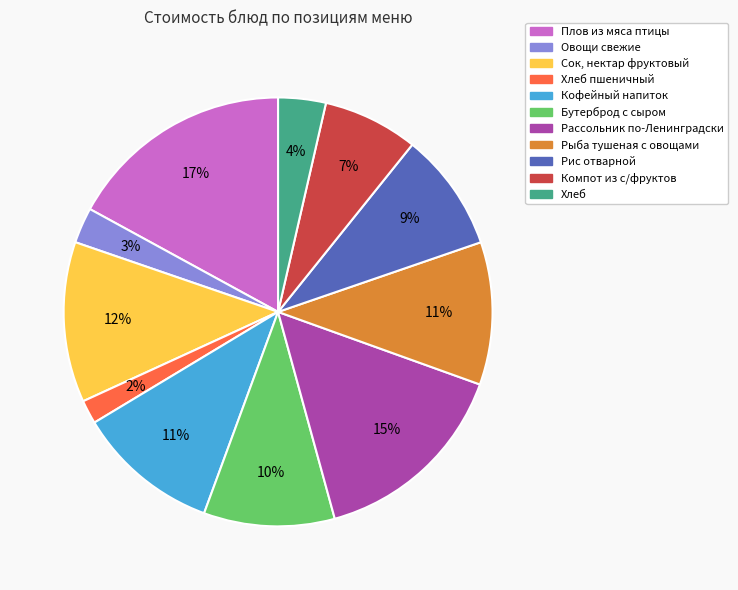

Is there any slice that represents more than half of the pie?

No